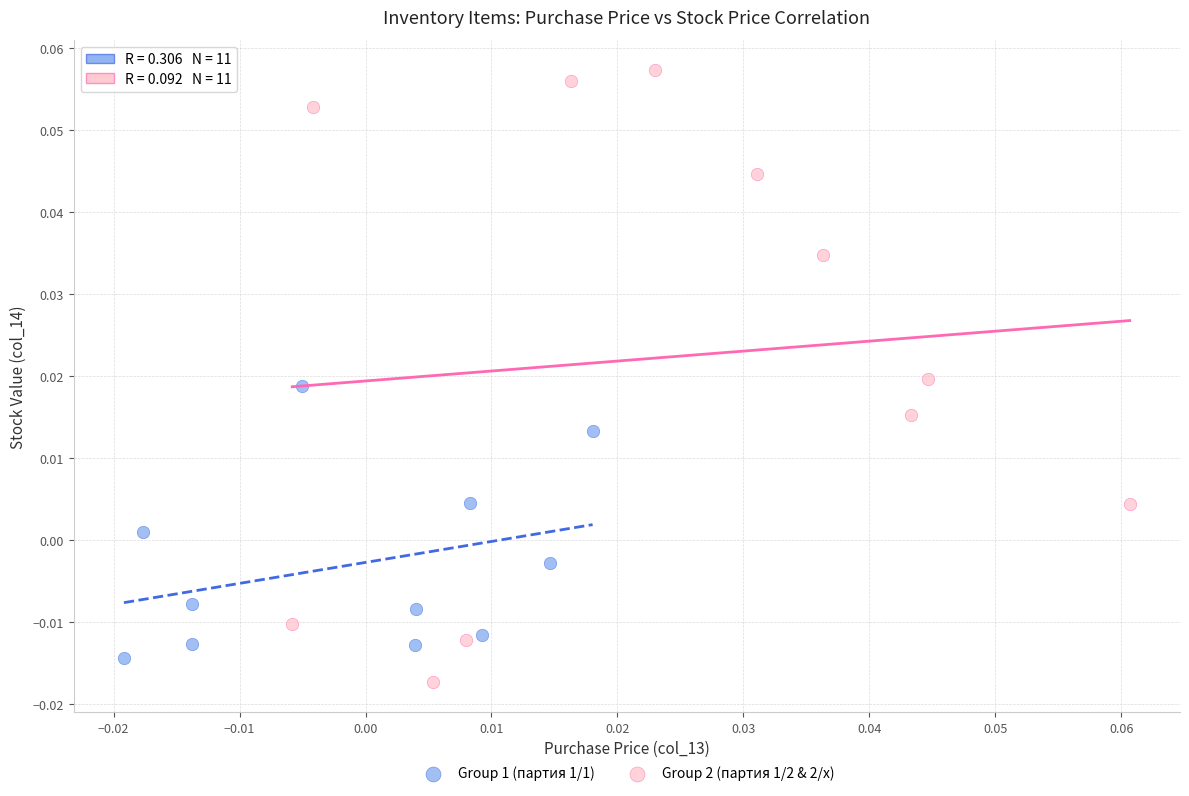

Which series contains the lowest Y value?

Group 2 (партия 1/2 & 2/x)